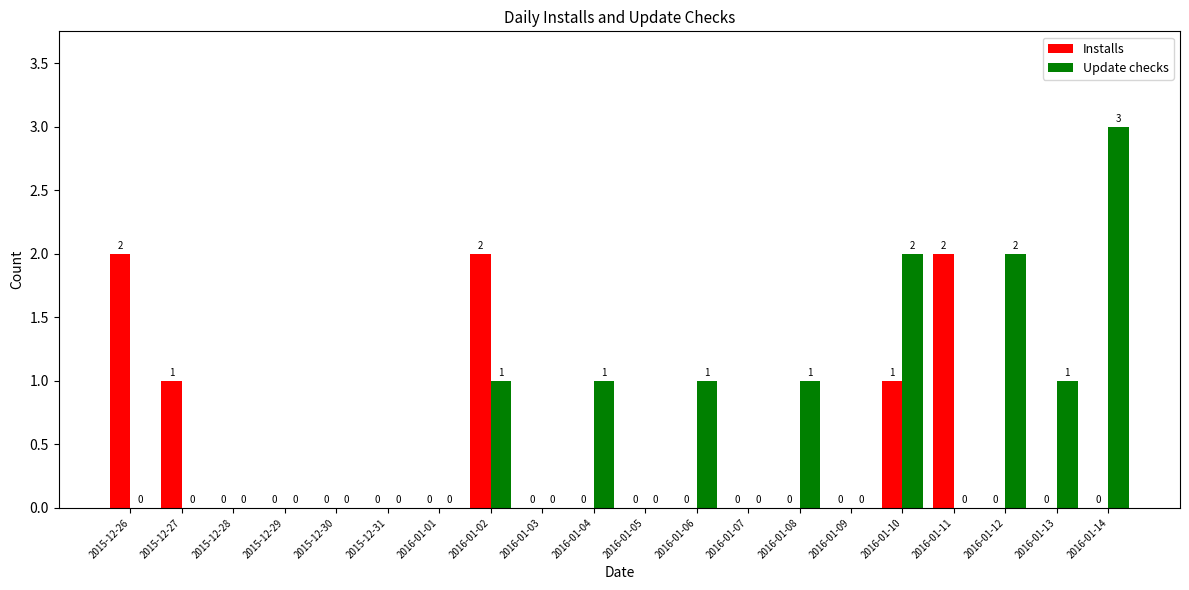

What is the spread (max minus min) of values at 2015-12-26?

2